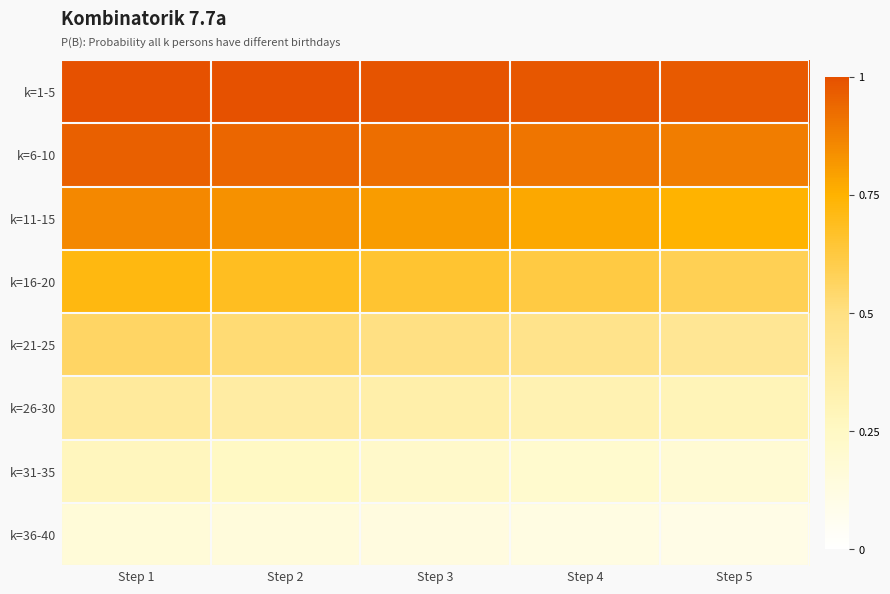

What is the total value across all series at Step 5?

4.2